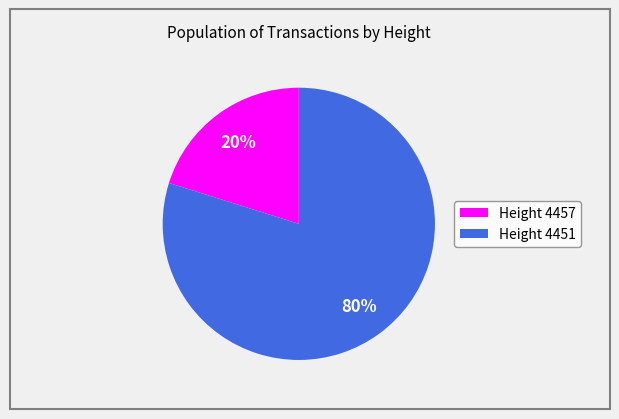

Does any single category account for the majority?

Yes